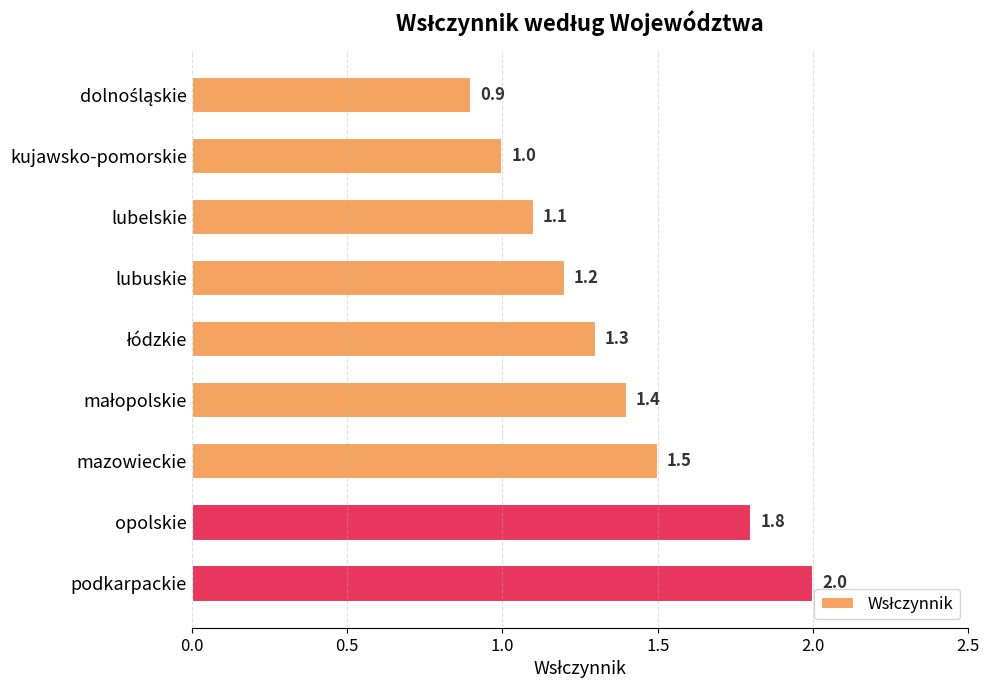

What is the value of the 2nd bar from the top?

1.0